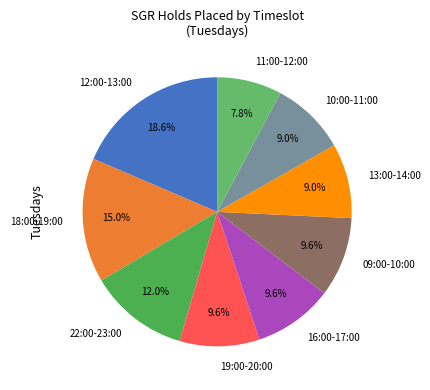

Approximately how many times larger is the value at 22:00-23:00 compared to 10:00-11:00?

1.3